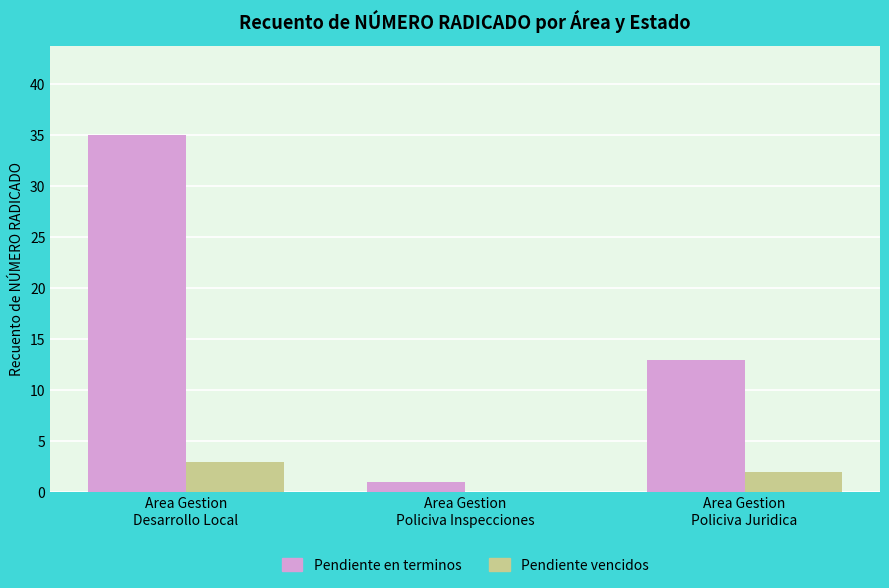

What is the sum of all Pendiente en terminos values?

49